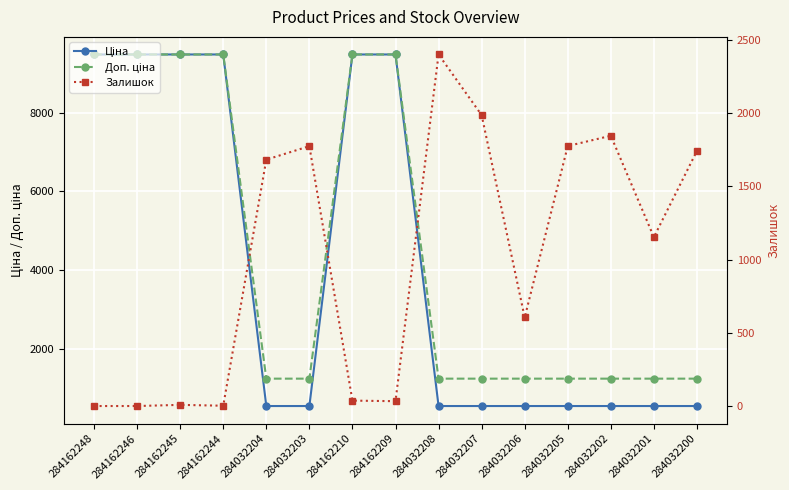

What is the sum of all Доп. ціна values?

67998.9